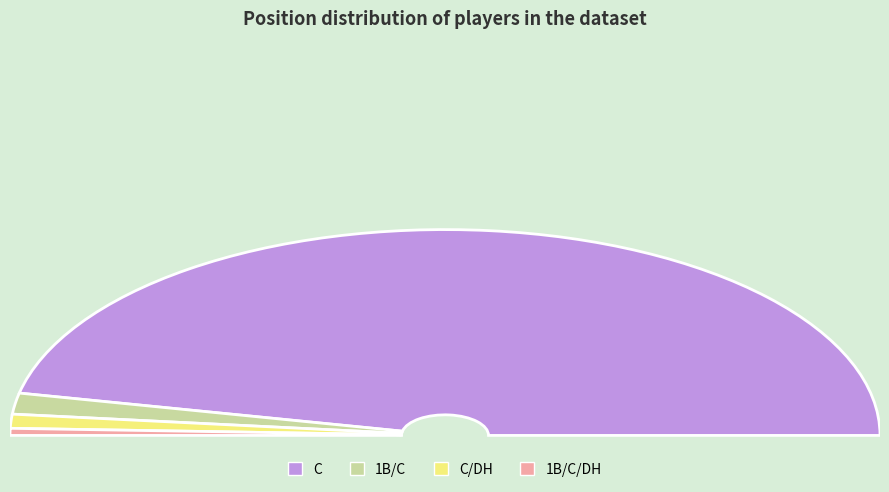

Count the number of slices in the pie.

5